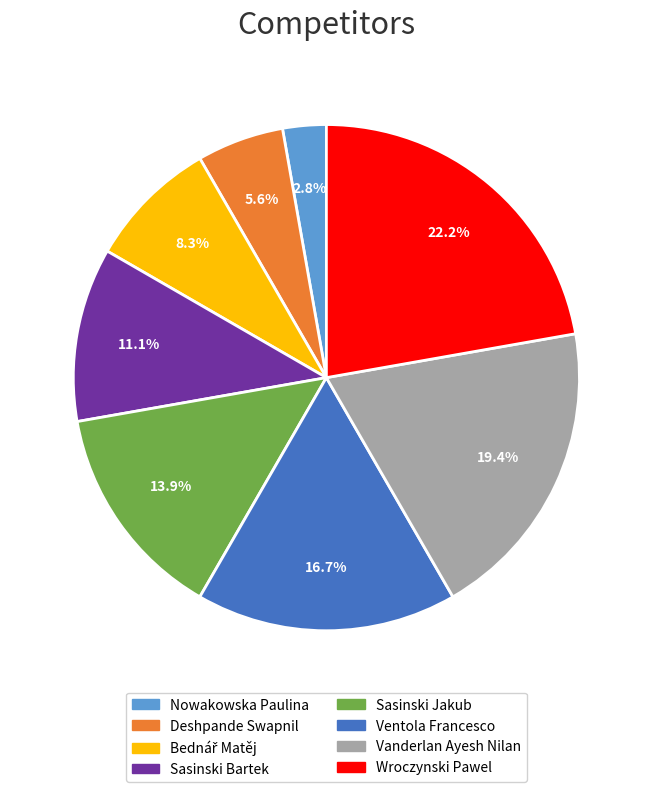

Is it true that Vanderlan Ayesh Nilan is 19% of the pie?

True